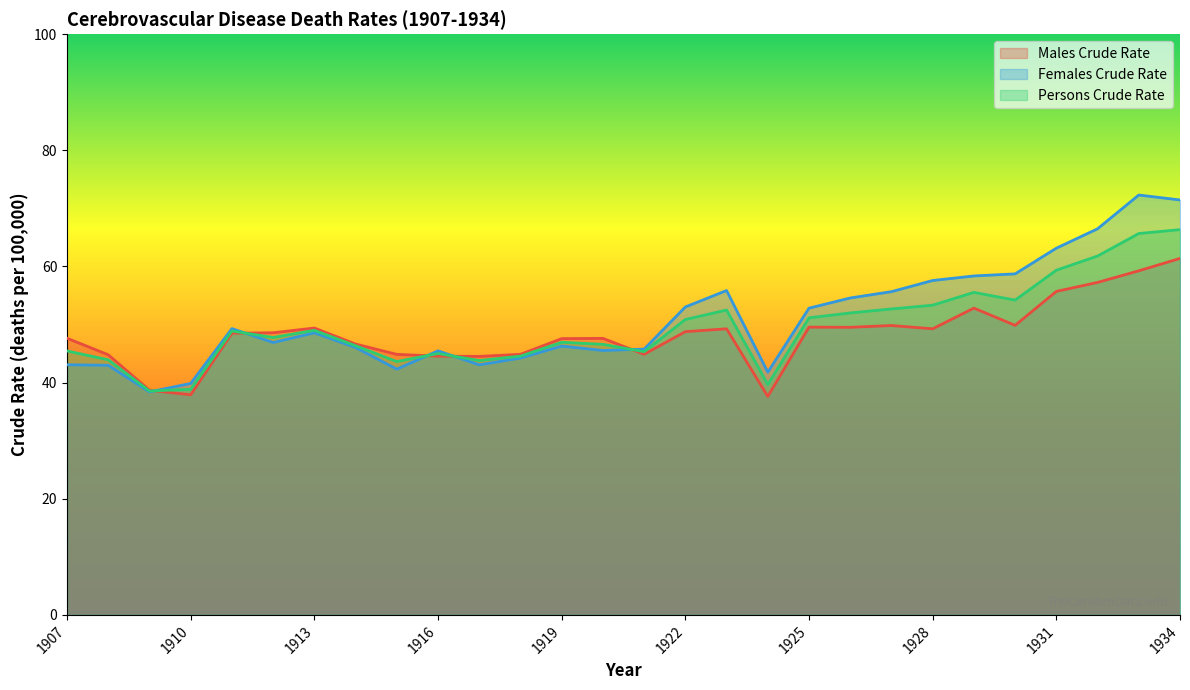

Is it true that Males Crude Rate equals 48.5 at 1911?

True